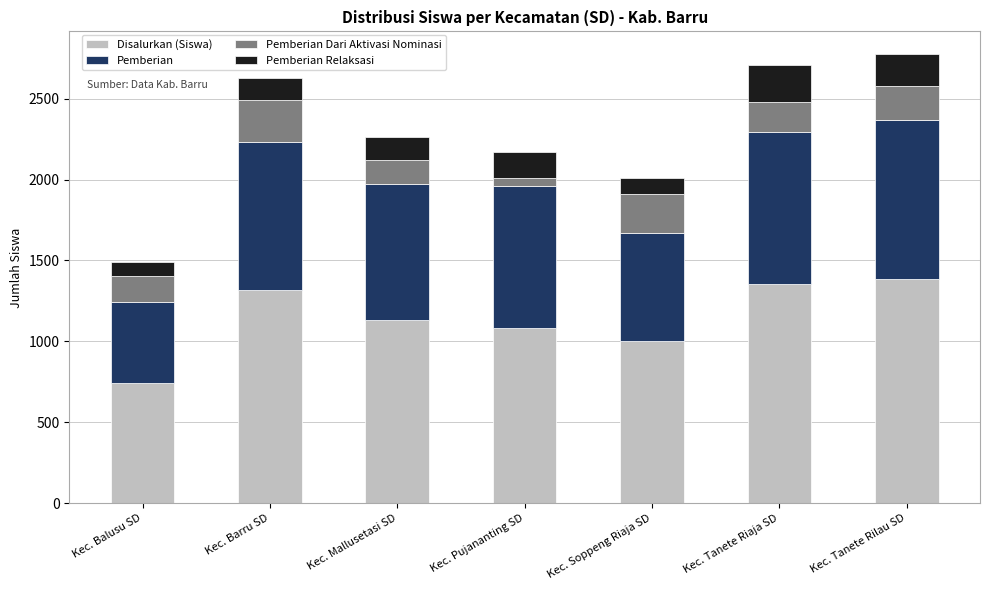

True or false: Disalurkan (Siswa) has a value of 449 at Kec. Balusu SD.

False